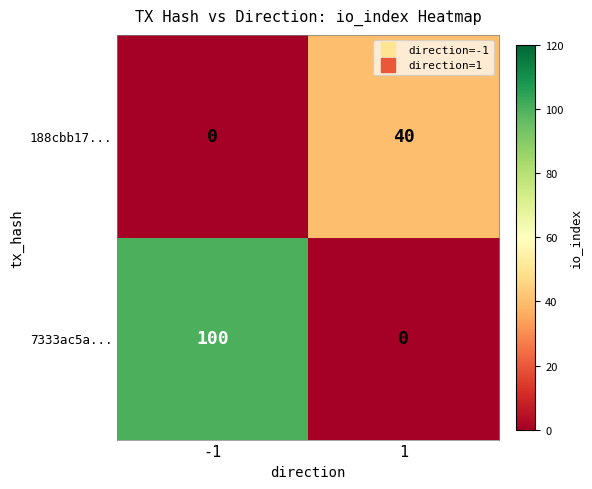

Is the value of 7333ac5a... at -1 greater than the value of 188cbb17... at -1?

Yes